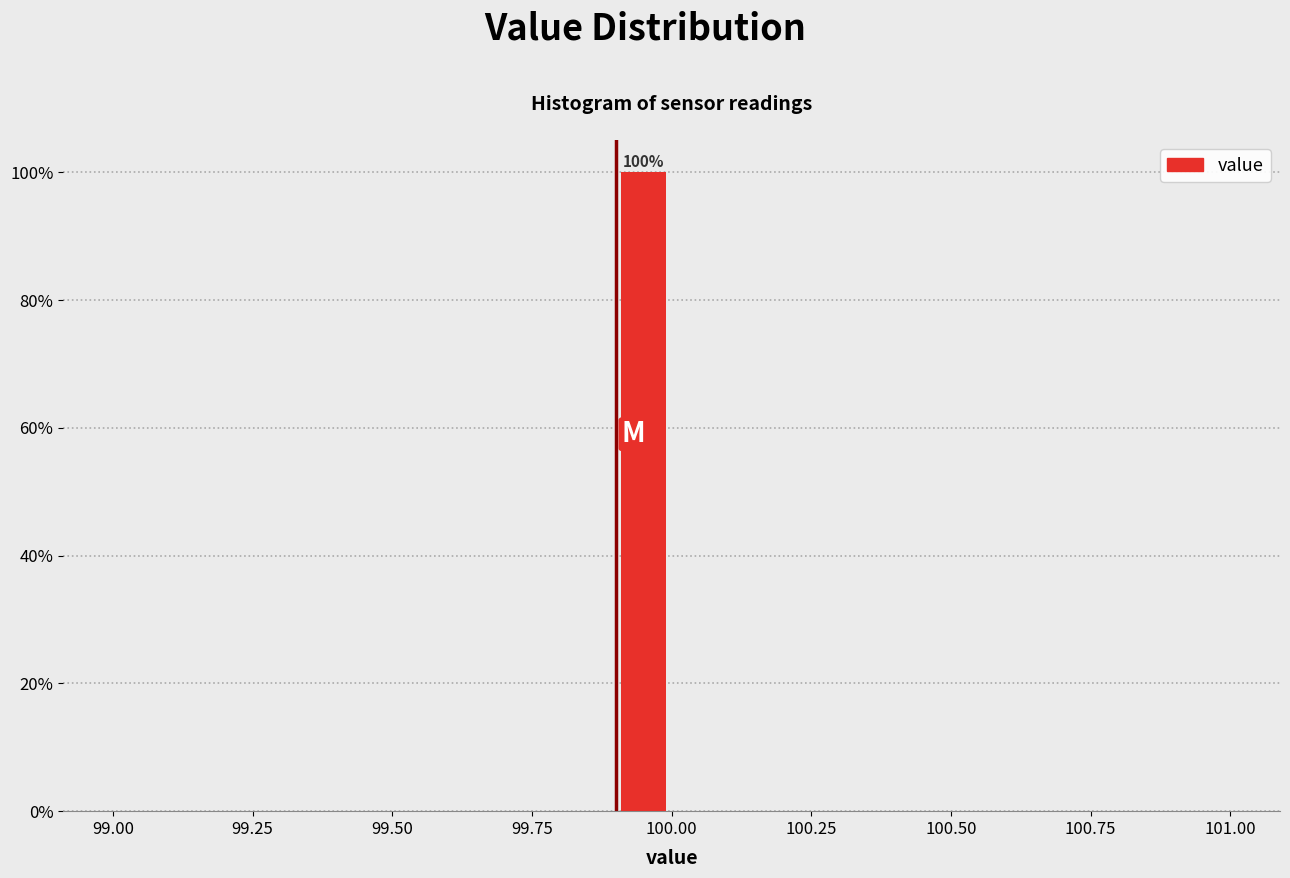

Read against the x-axis, roughly where is the centre of the tallest bar?

99.95